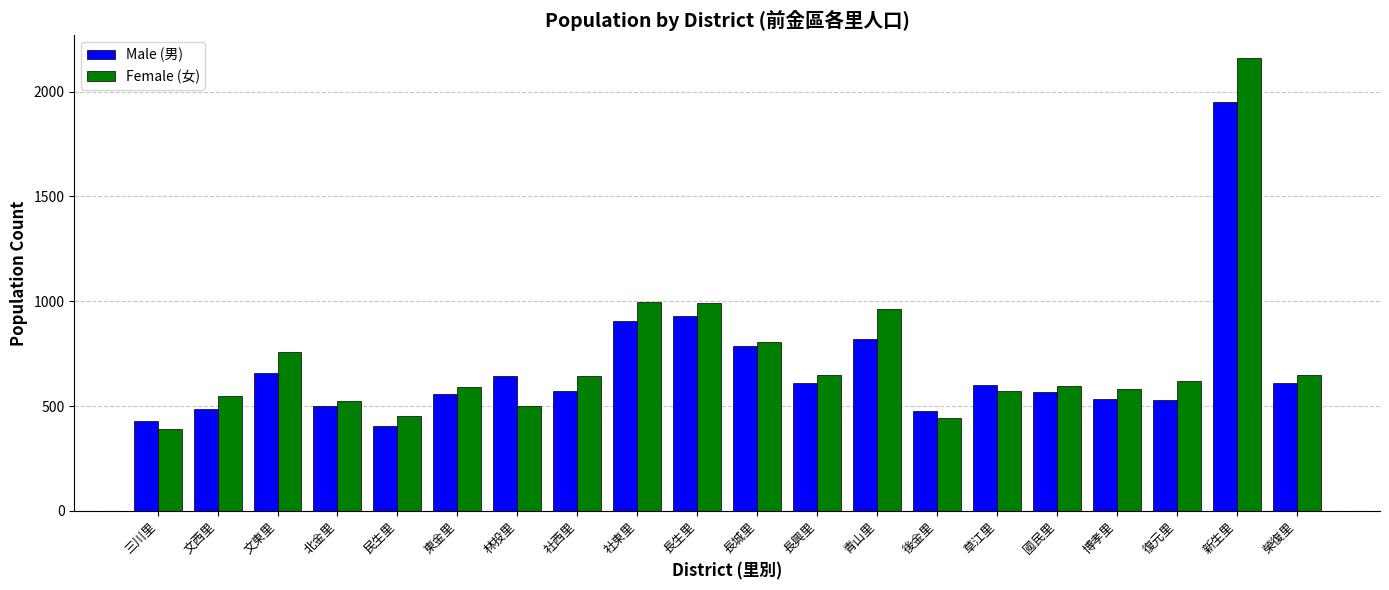

List the series in order of their overall mean, lowest first.

Male (男), Female (女)